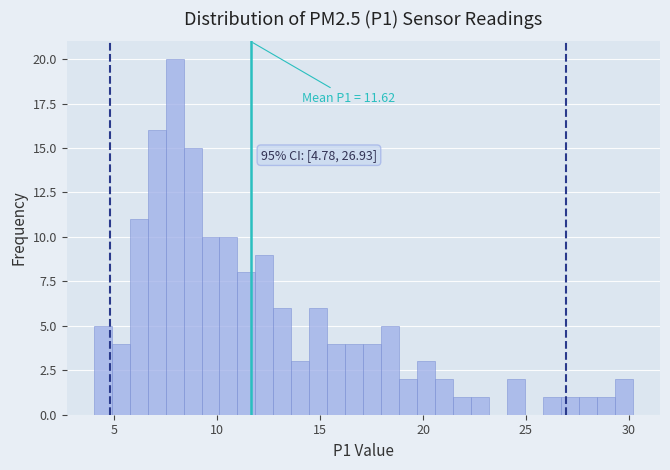

Around what value on the x-axis is the tallest bar? Give the approximate position of its centre, as read against the axis.

8.0